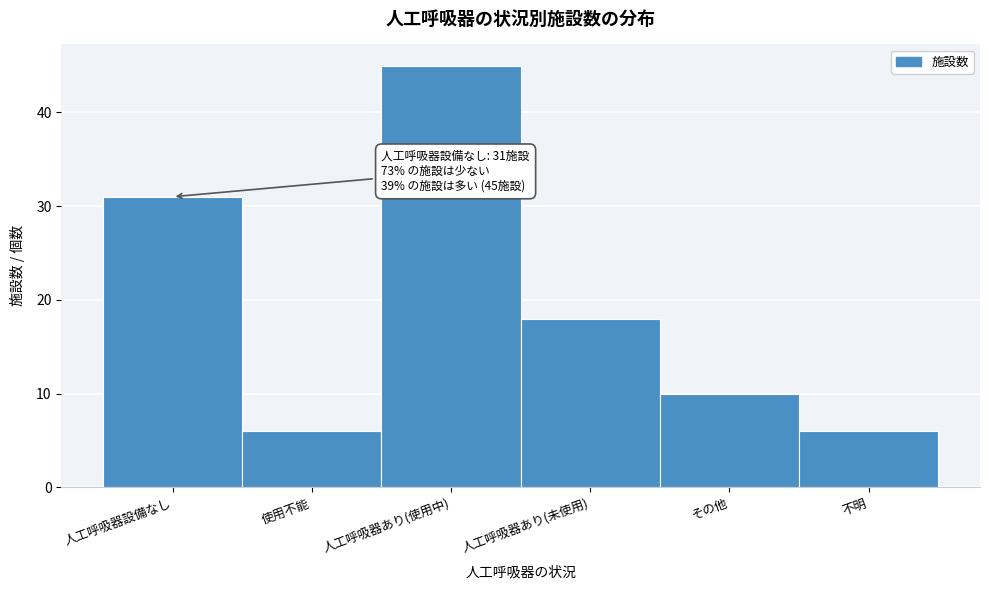

Reading left to right, what are all the values shown in this chart?

31	6	45	18	10	6